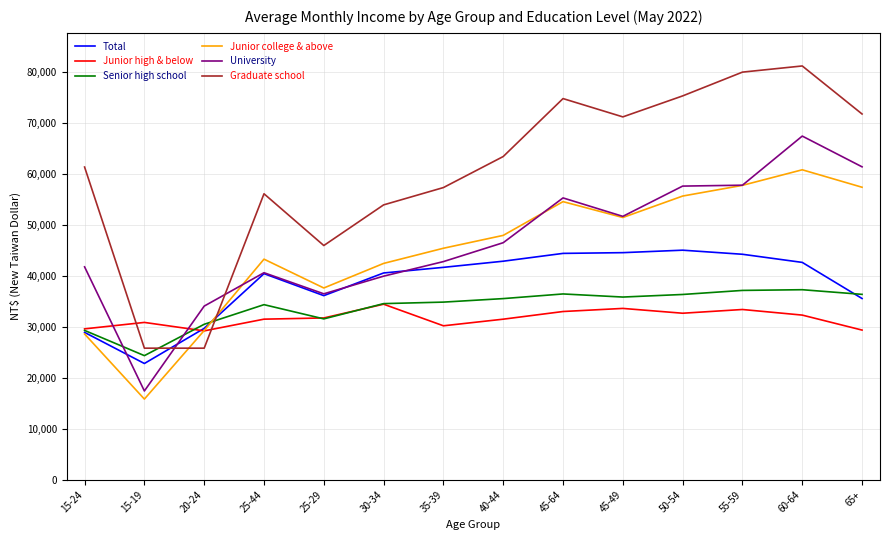

Which series has the largest total across all categories?

Graduate school